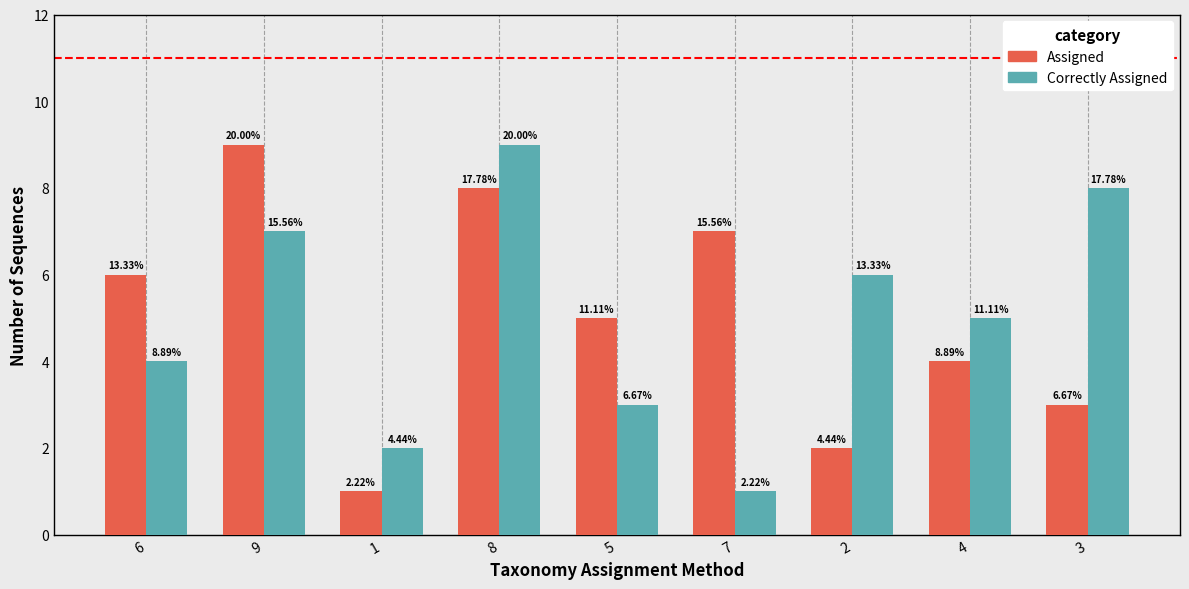

Which category has the lowest value across all series?

1